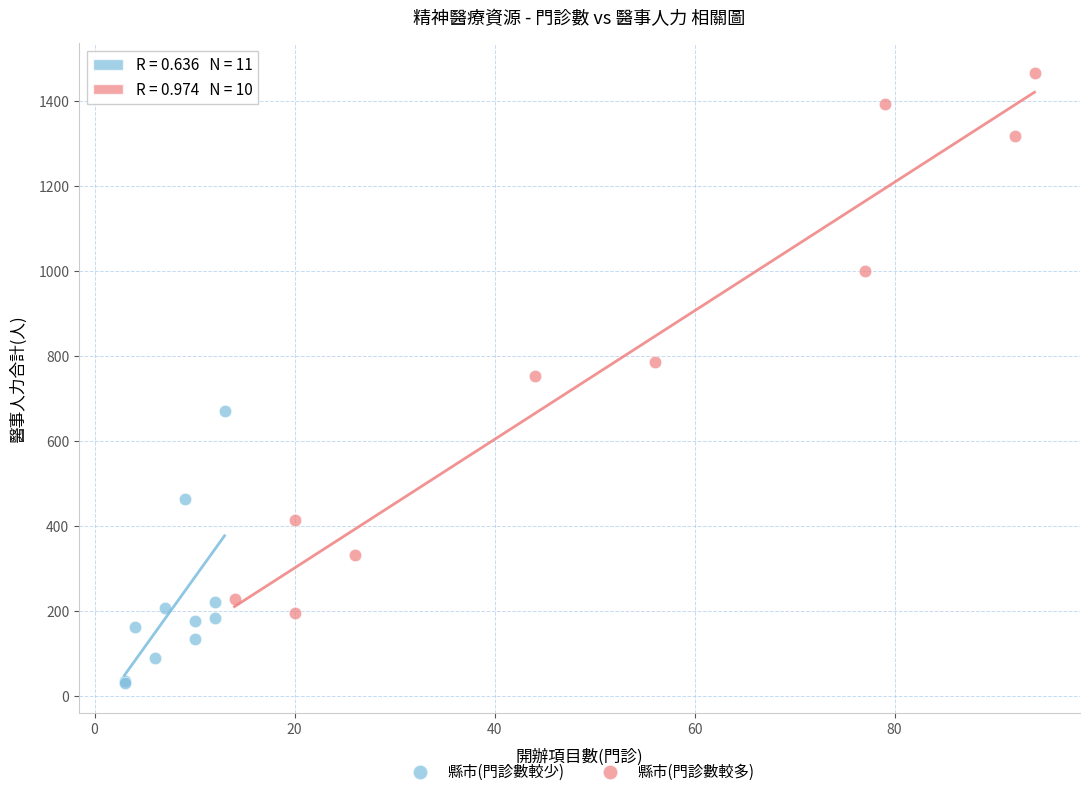

Which series reaches the maximum Y coordinate?

縣市(門診數較多)